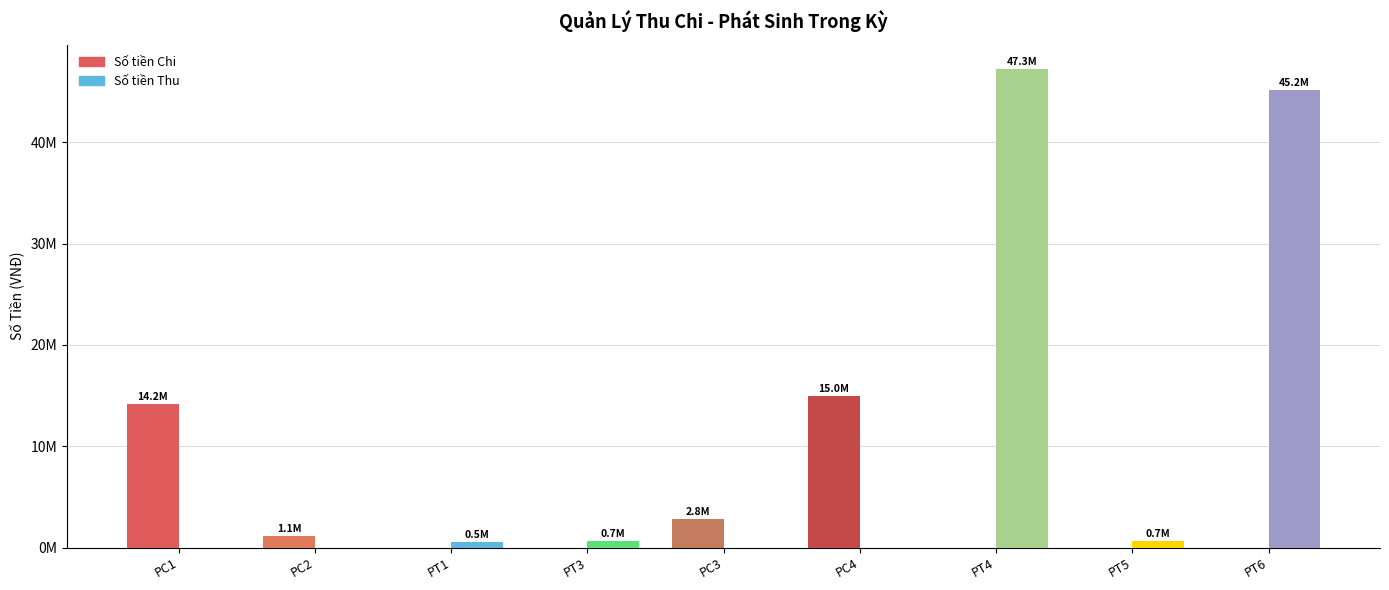

What is the average value of the Số tiền Chi series?

3678780